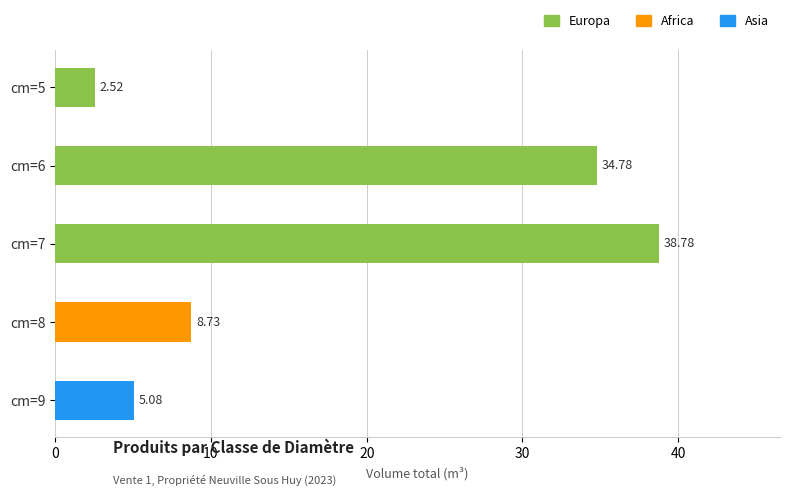

How many values are below 8?

2